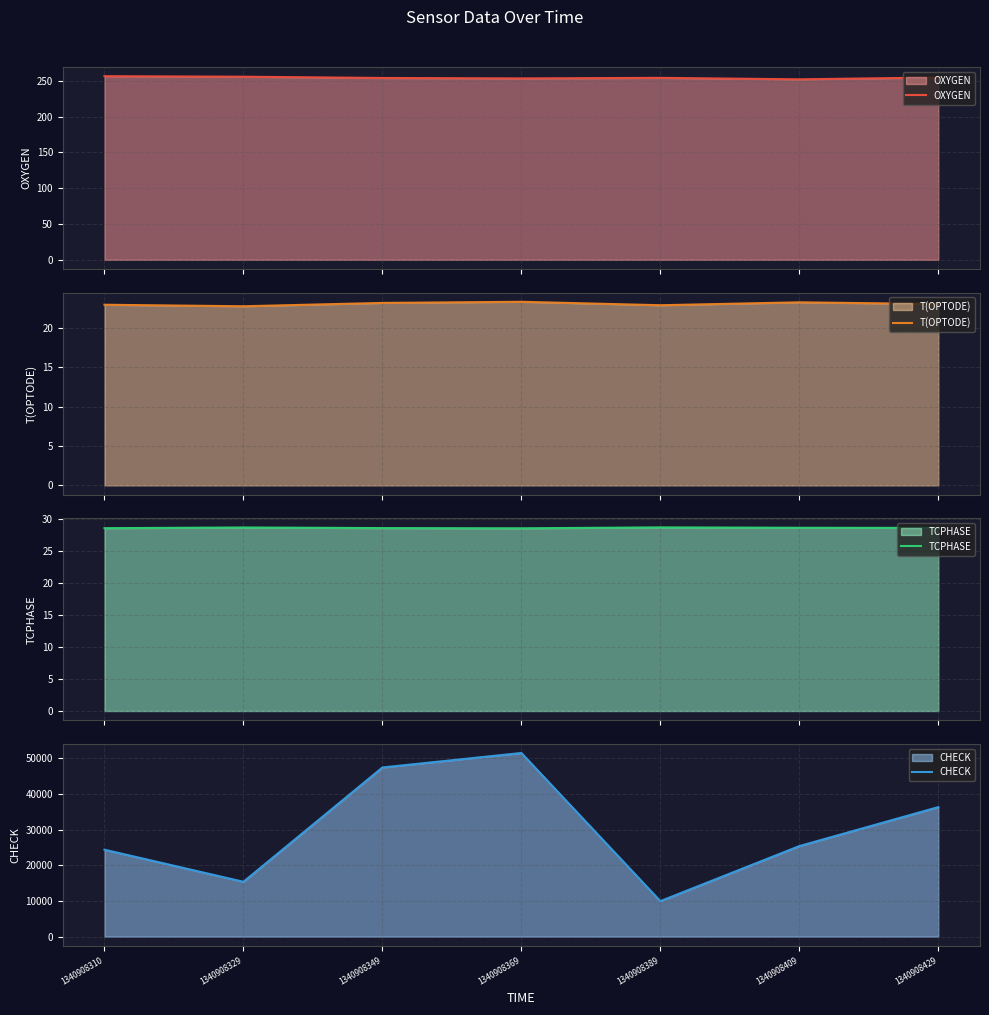

What are all the series names shown in the legend?

OXYGEN, T(OPTODE), TCPHASE, CHECK